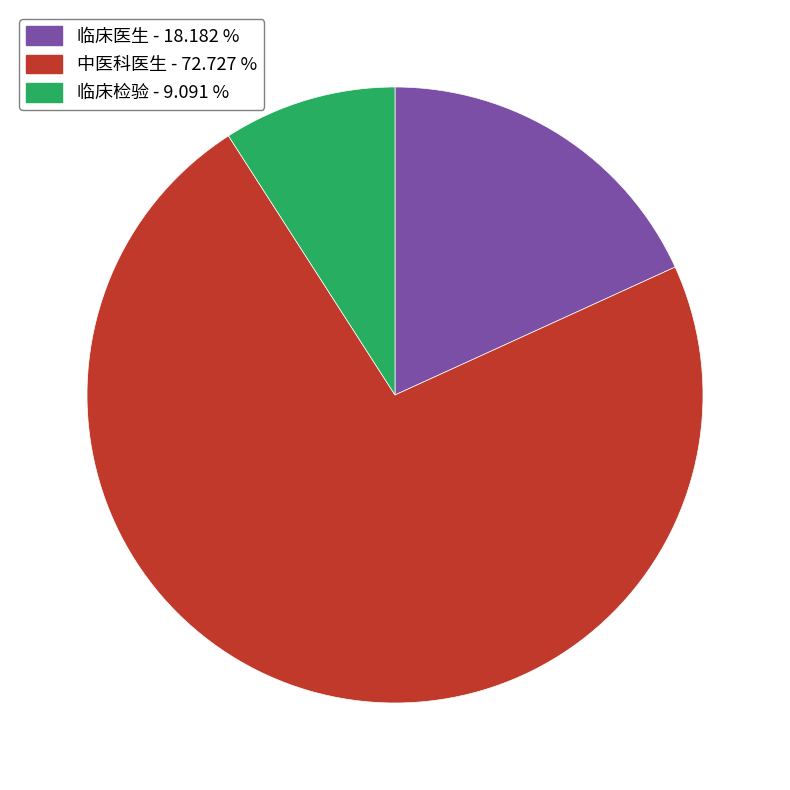

Do 临床医生 - 18.182 % and 临床检验 - 9.091 % together represent more than half of the pie?

No